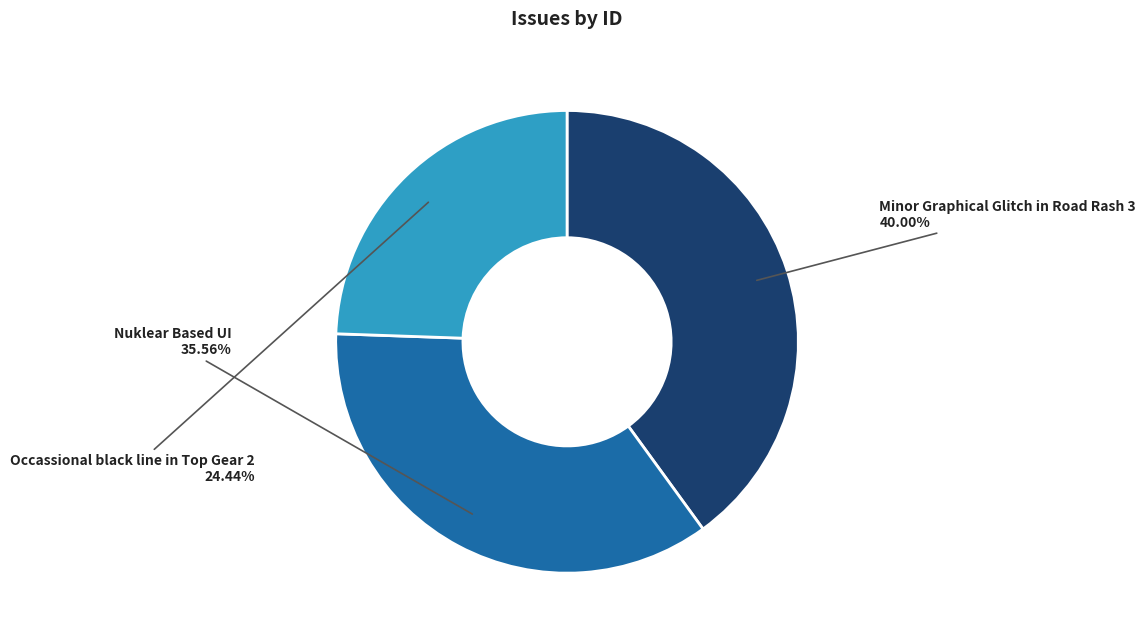

How many segments does this pie chart have?

3